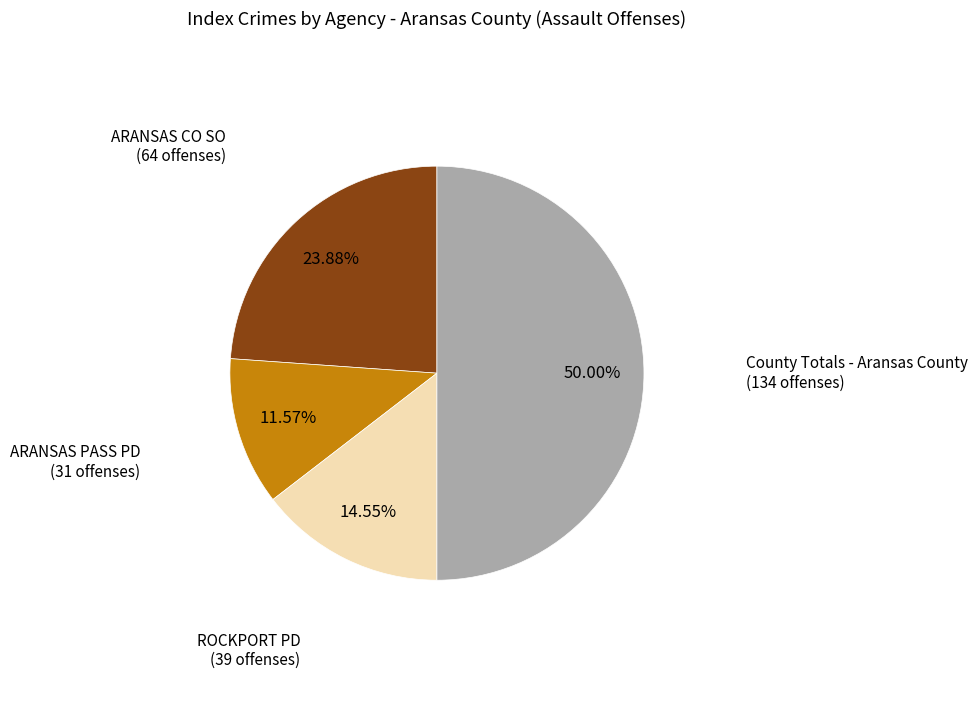

The County Totals - Aransas County slice represents 59% of the pie. True or false?

False